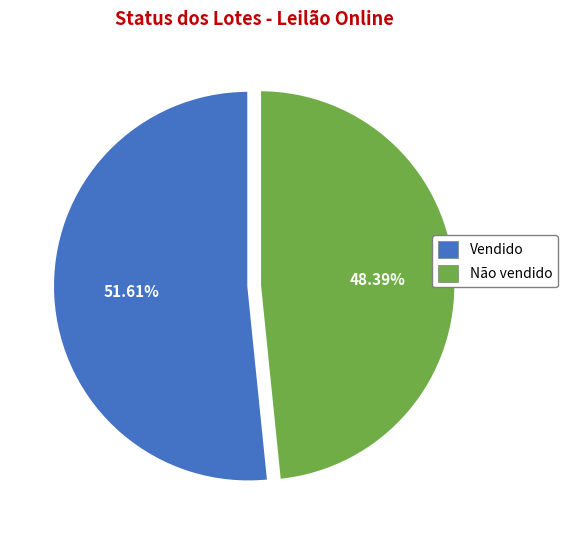

What is the smallest slice in the pie chart?

Não vendido